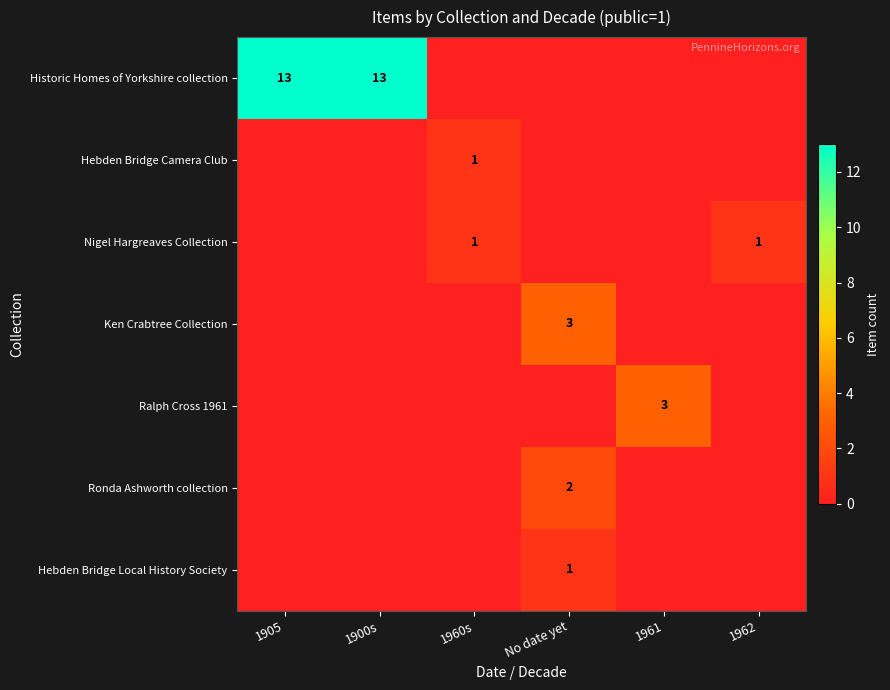

Is it true that Historic Homes of Yorkshire collection equals 13 at 1905?

True